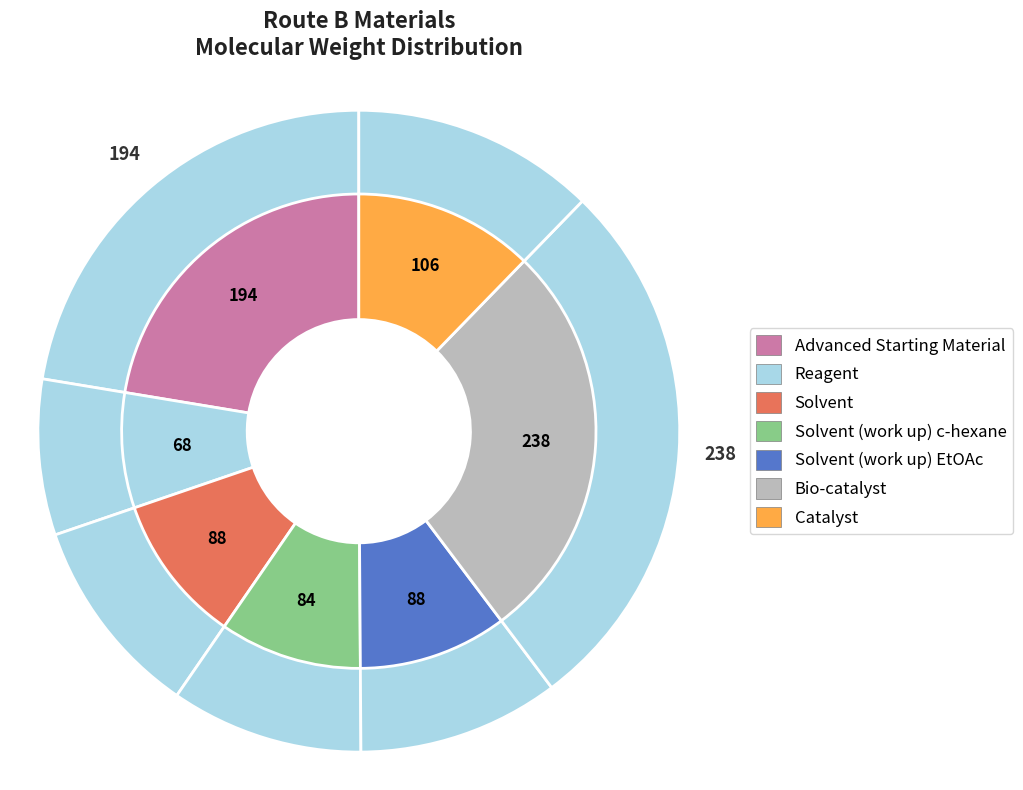

Is there a majority slice in this chart?

No